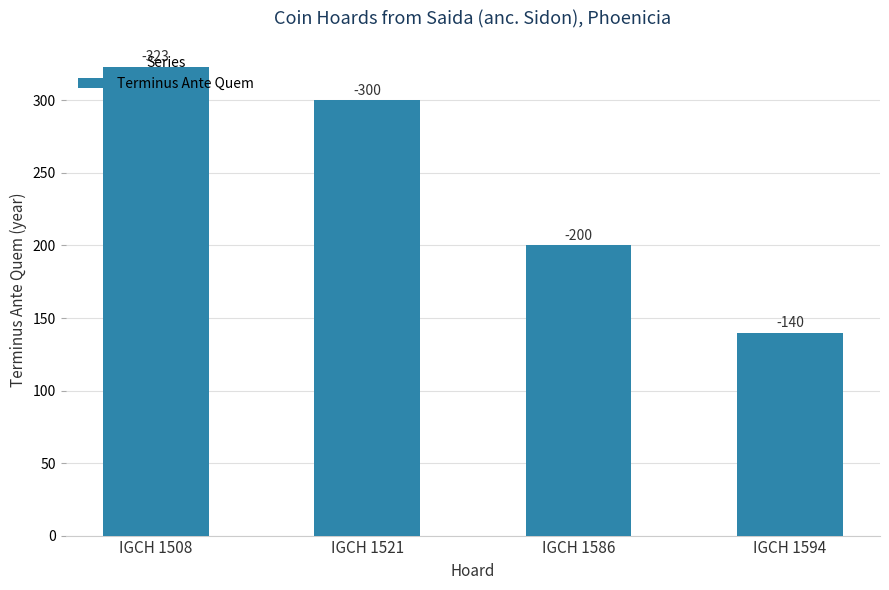

How many bars are there in total?

4